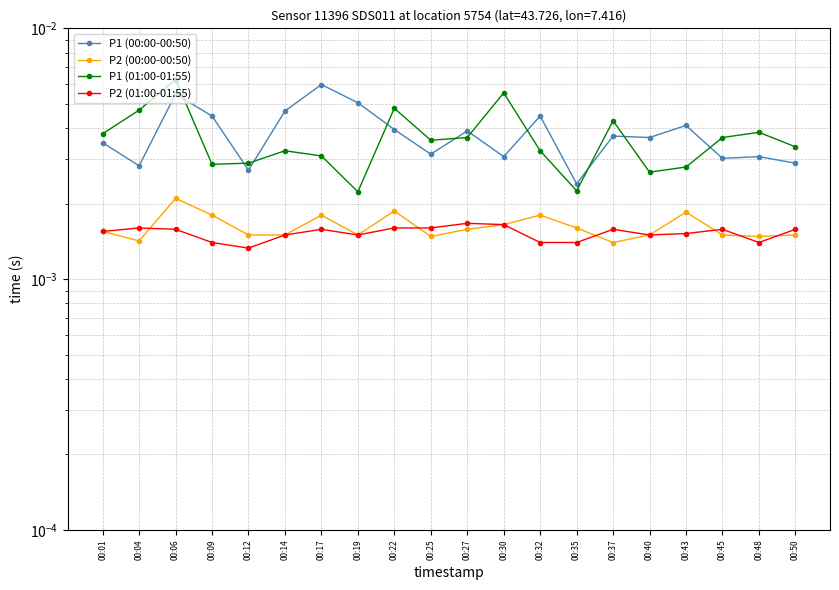

Which has a higher value, 00:01 or 00:22?

00:22